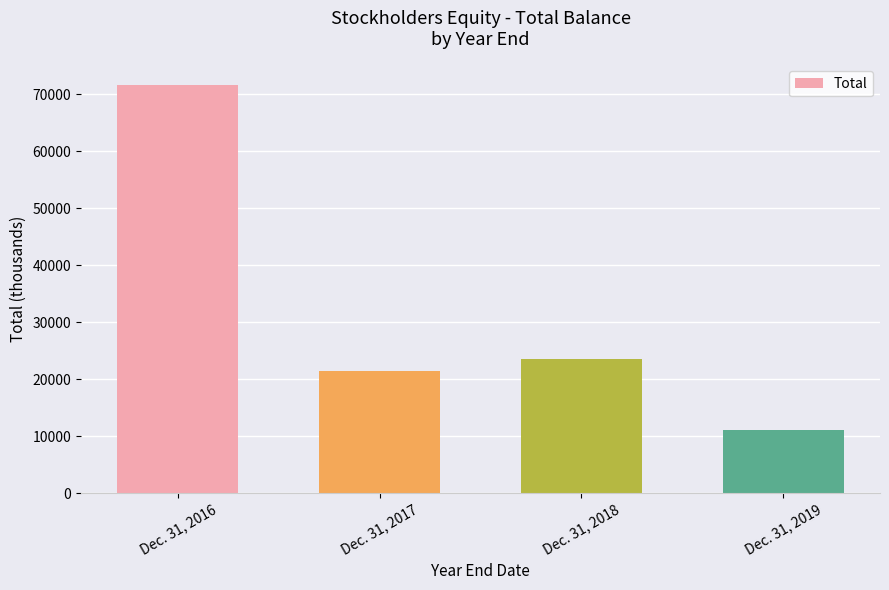

What is the maximum value shown in the chart?

71659